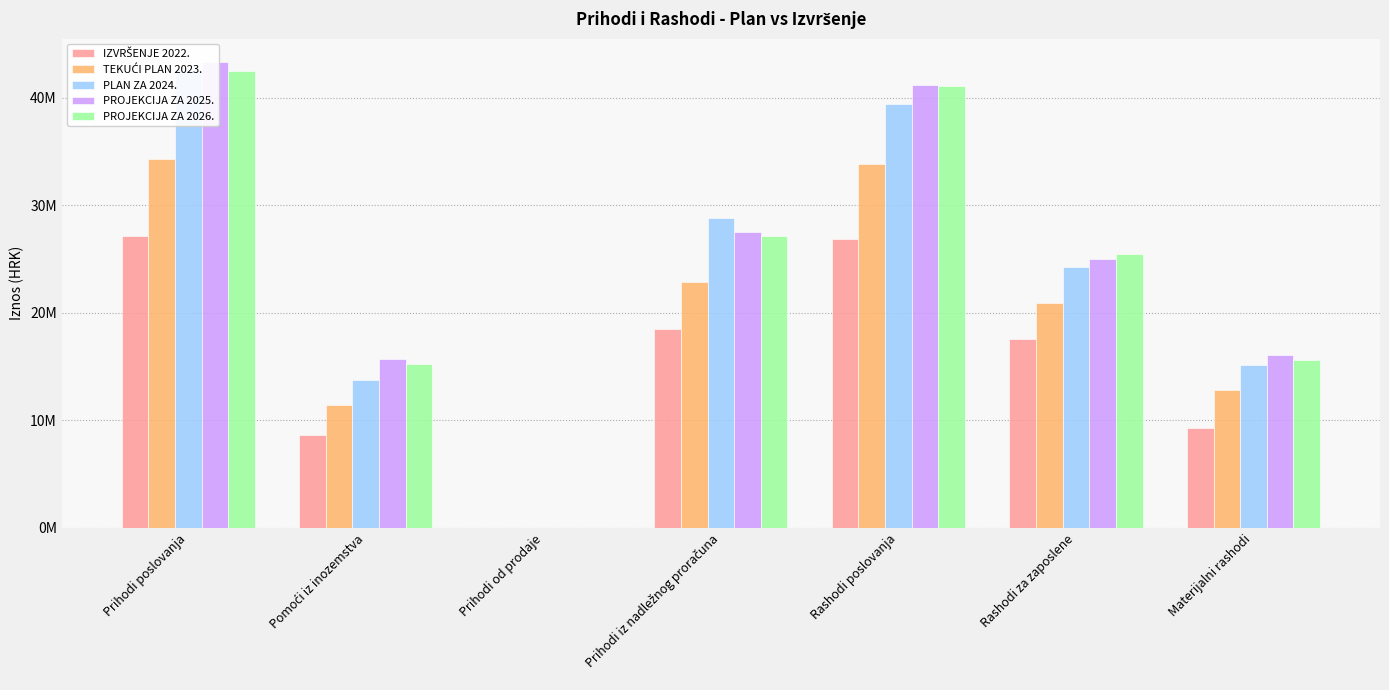

Which series has the largest range (max minus min)?

PROJEKCIJA ZA 2025.